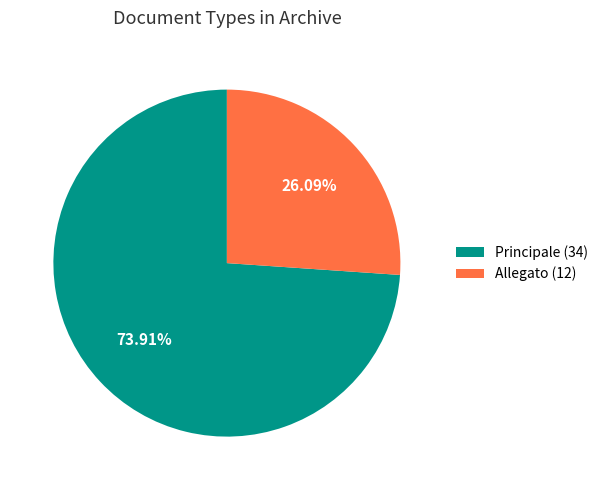

Is Principale the majority of the pie?

Yes